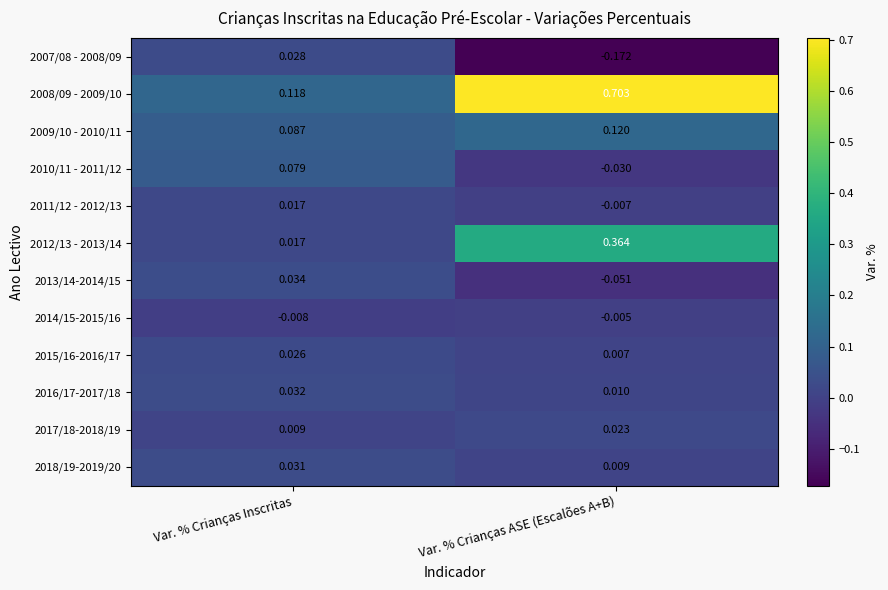

At which label is 2015/16-2016/17 closest to 0?

Var. % Crianças ASE (Escalões A+B)